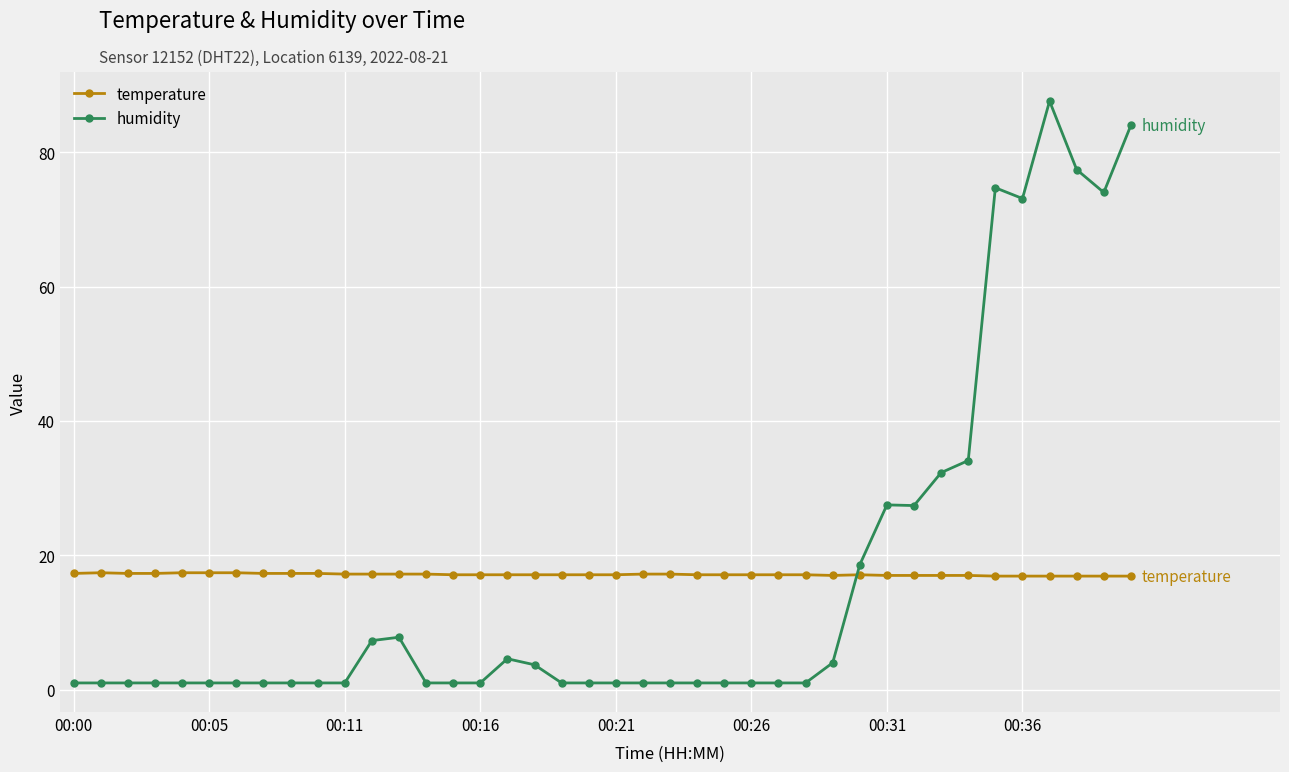

True or false: temperature and humidity cross at least once.

True